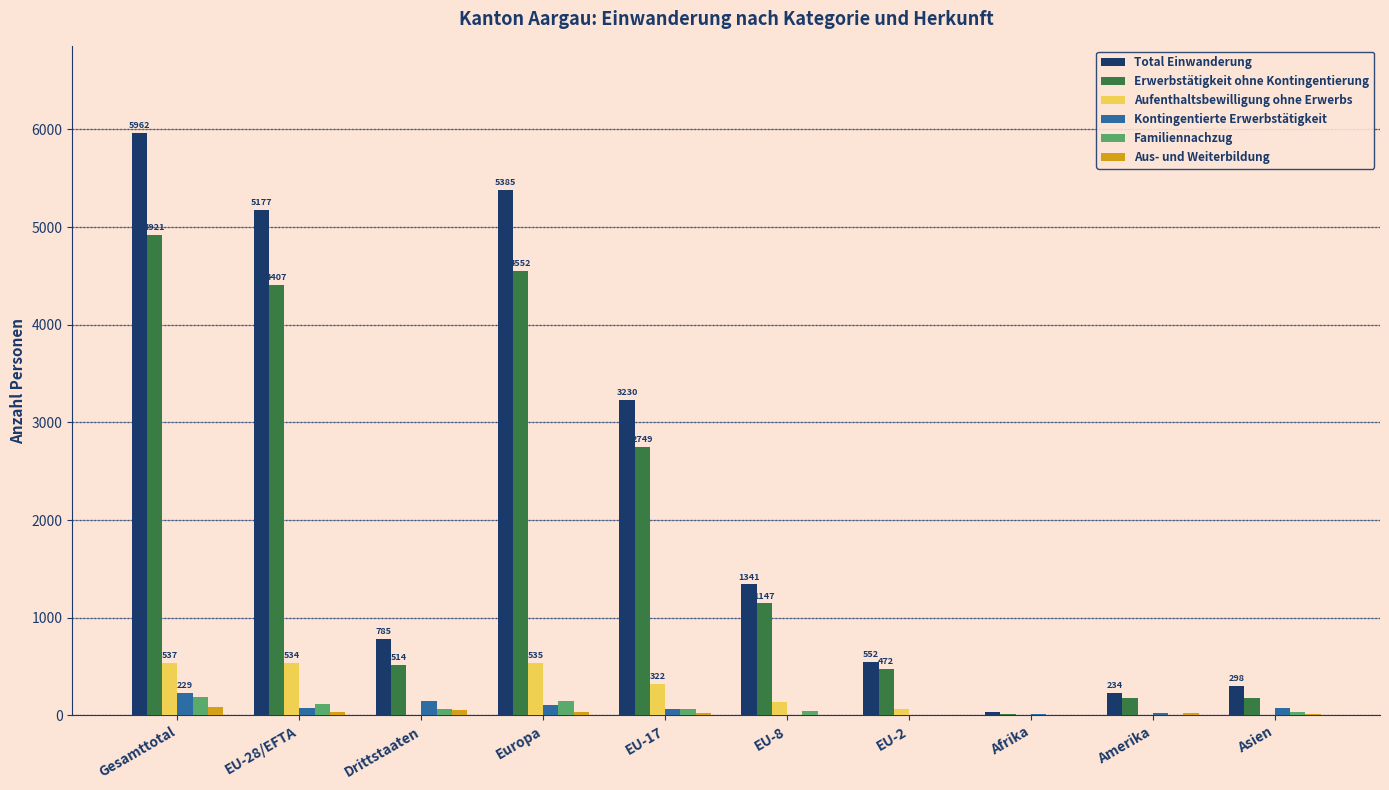

At which label is Total Einwanderung closest to 2999?

EU-17